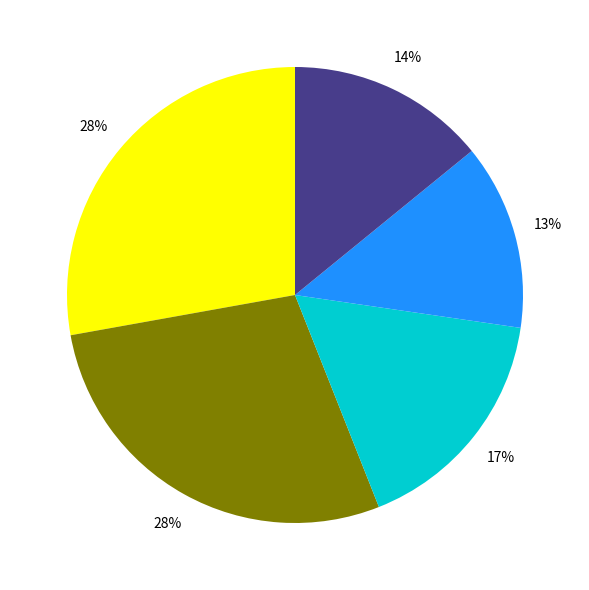

How many segments does this pie chart have?

5